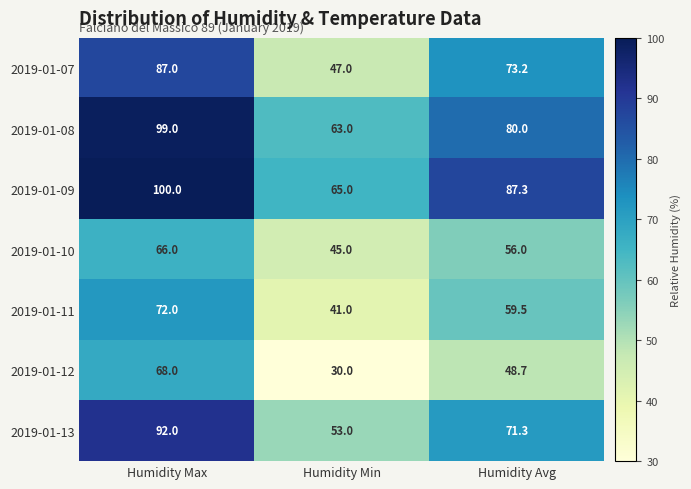

At which category is the sum across all series the highest?

Humidity Max